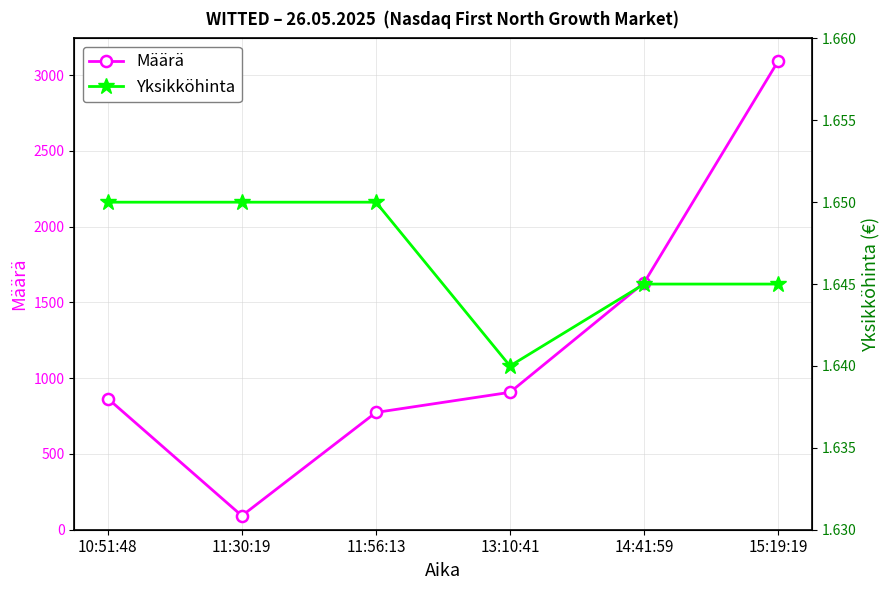

At which category is the sum across all series the highest?

15:19:19